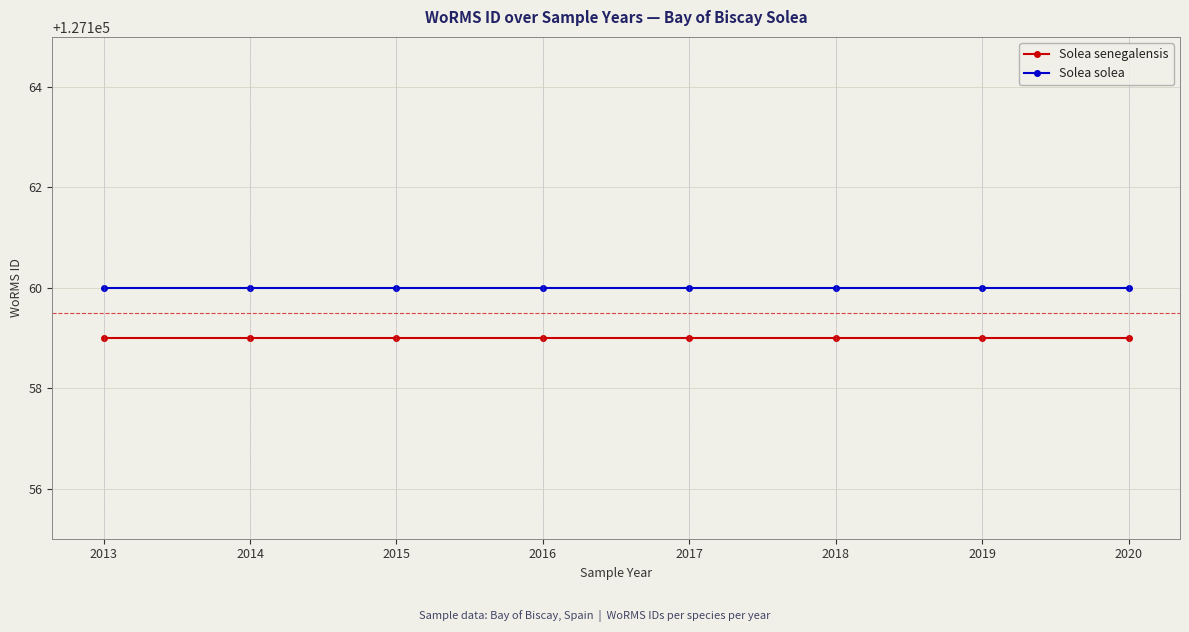

List the series in order of their overall mean, lowest first.

Solea senegalensis, Solea solea